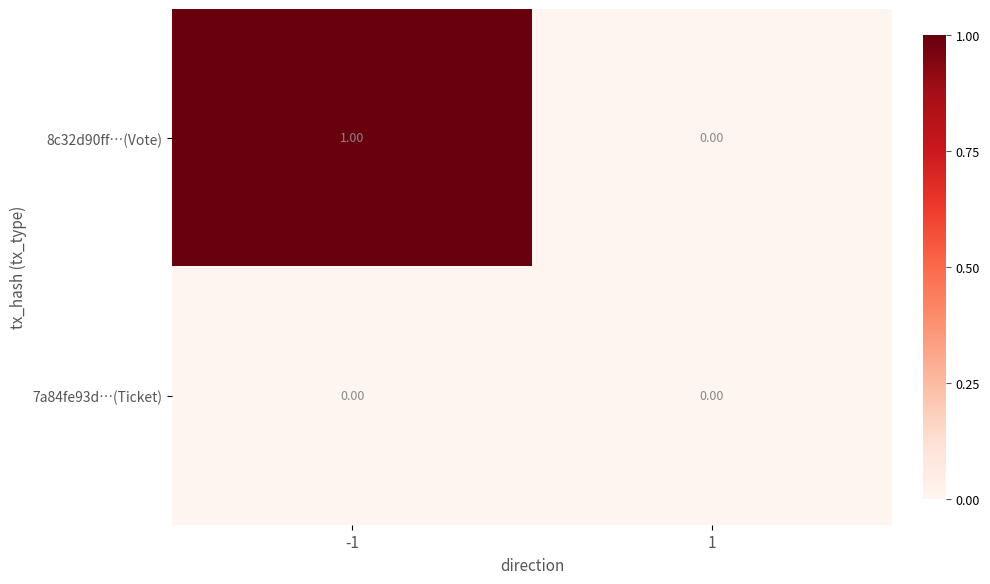

Which series has the largest total across all categories?

8c32d90ff…(Vote)